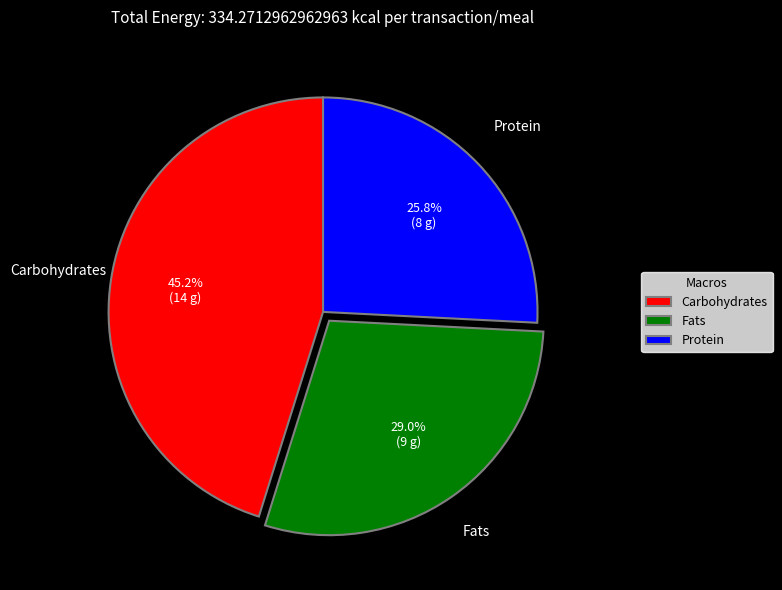

Is there a majority slice in this chart?

No